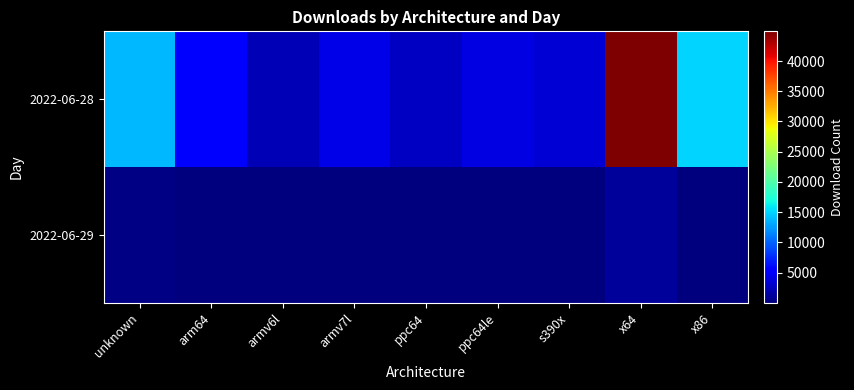

How many data points does each series have?

9